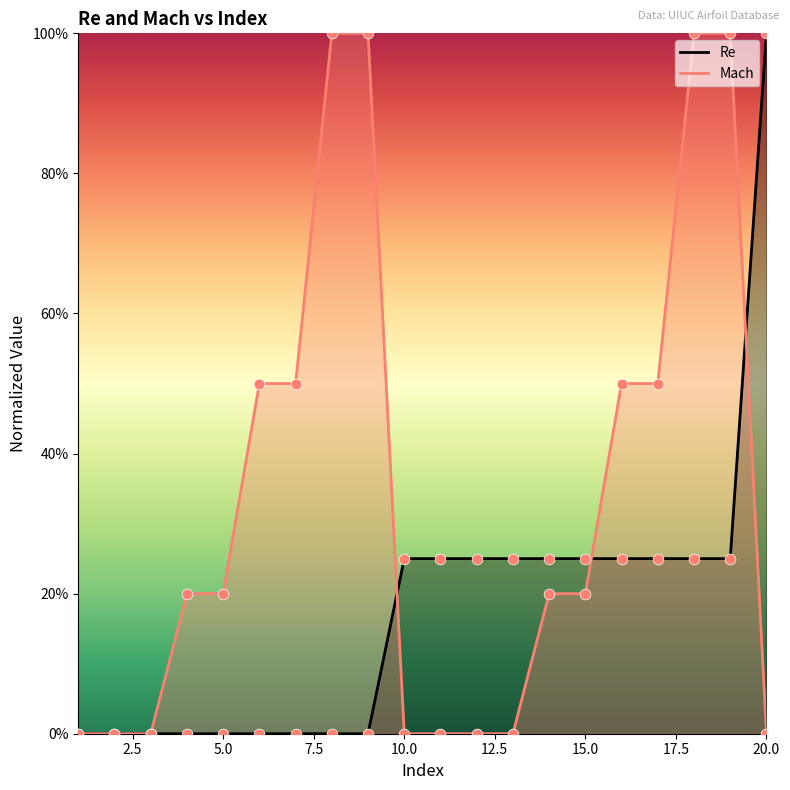

Which series contains the lowest Y value?

Re